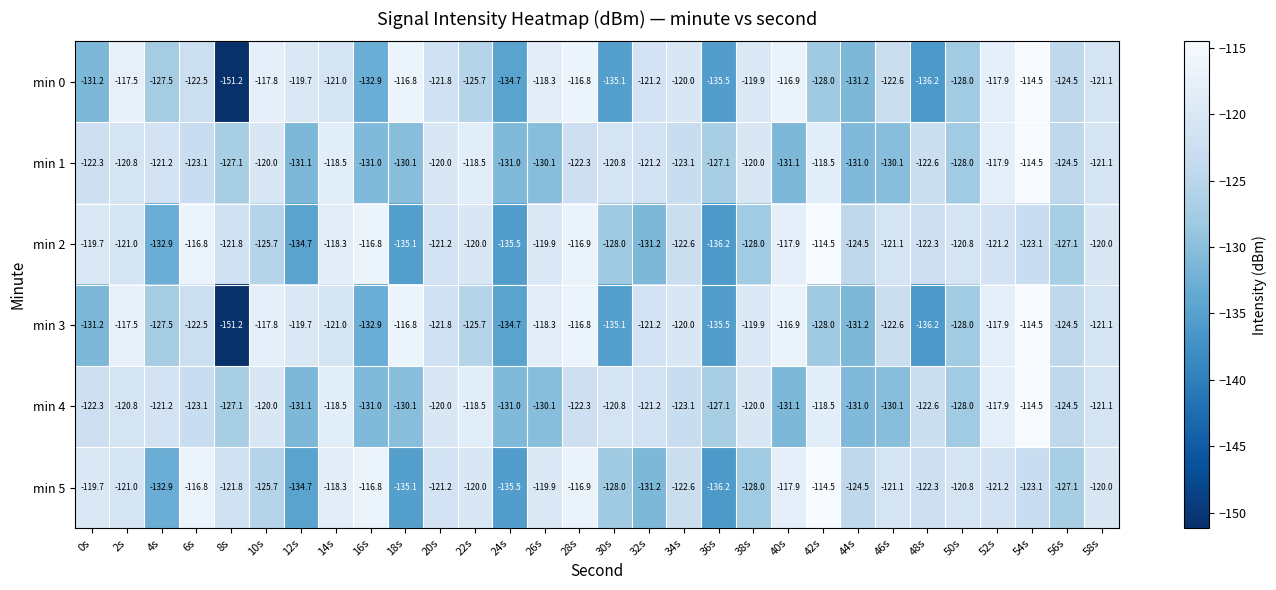

At which category is the sum across all series the highest?

54s